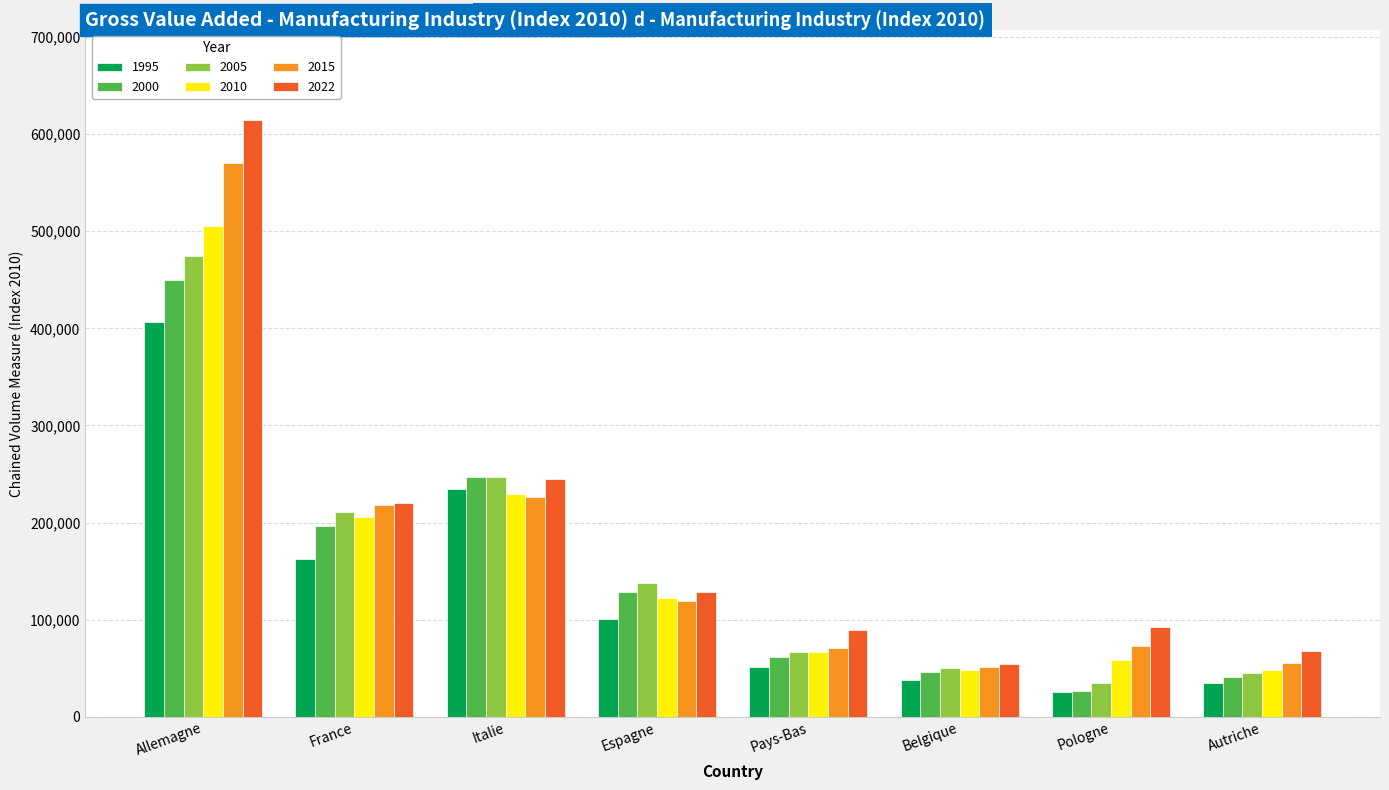

What is the difference between the maximum and minimum values in the 2010 series?

456626.2